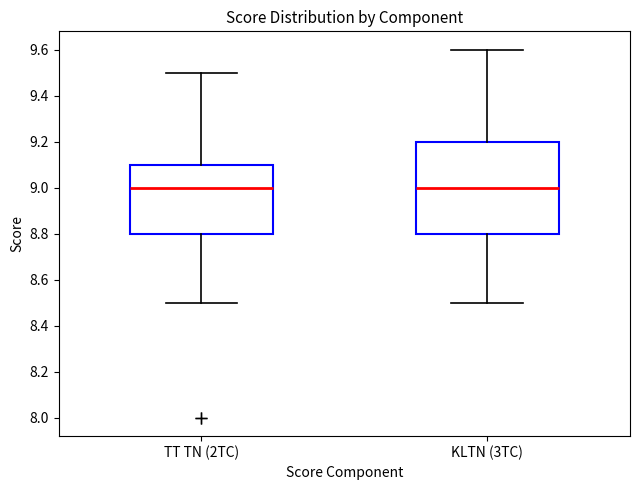

Reading left to right, transcribe this box plot: for each box, give where its median line is, the range the box spans, and where its two whiskers end, as read against the y-axis. The values are not printed on the chart, so give them approximately, as read against the axis.

TT TN (2TC): median 9.0, box 8.8 to 9.1, whiskers 8.5 to 9.5
KLTN (3TC): median 9.0, box 8.8 to 9.2, whiskers 8.5 to 9.6